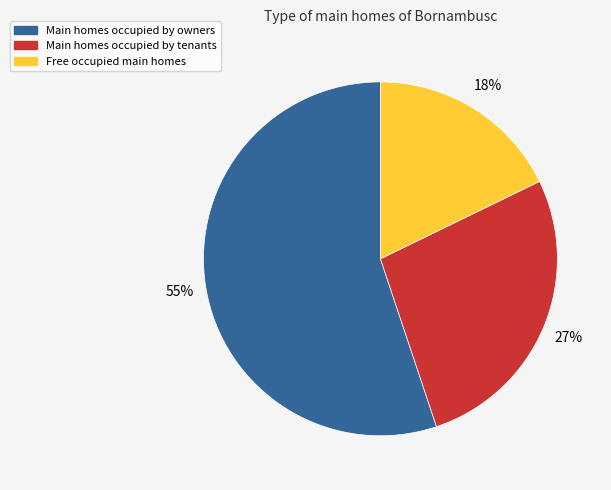

To the nearest percent, what is the difference between the largest and smallest slice percentages?

37%